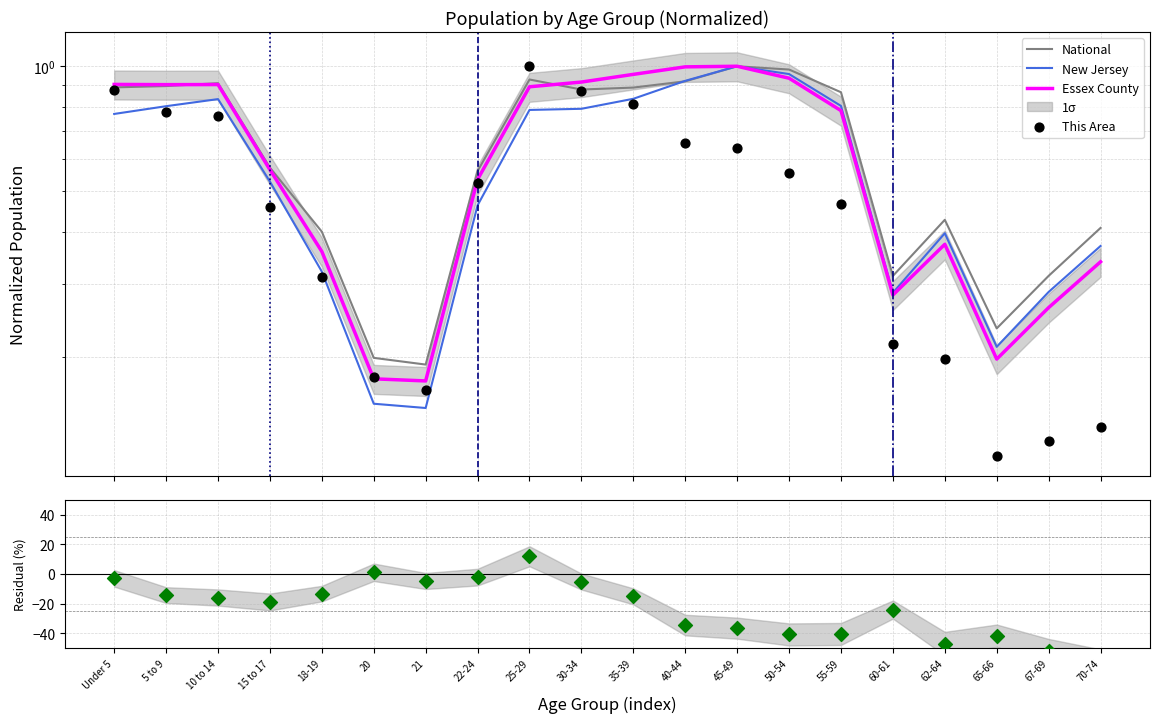

Which series has the widest spread of Y values?

This Area